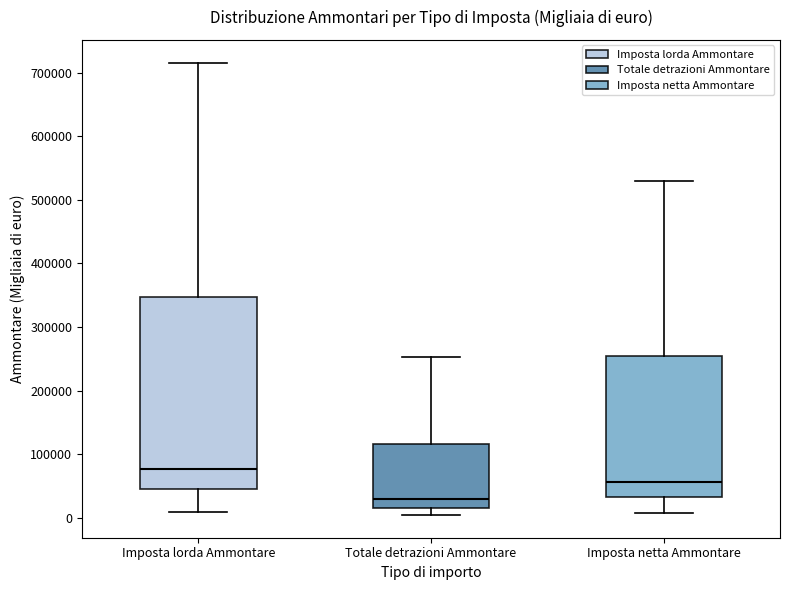

Where is the lower edge of the box for Totale detrazioni Ammontare on the y-axis? The values are not printed on the chart, so give them approximately, as read against the axis.

20000